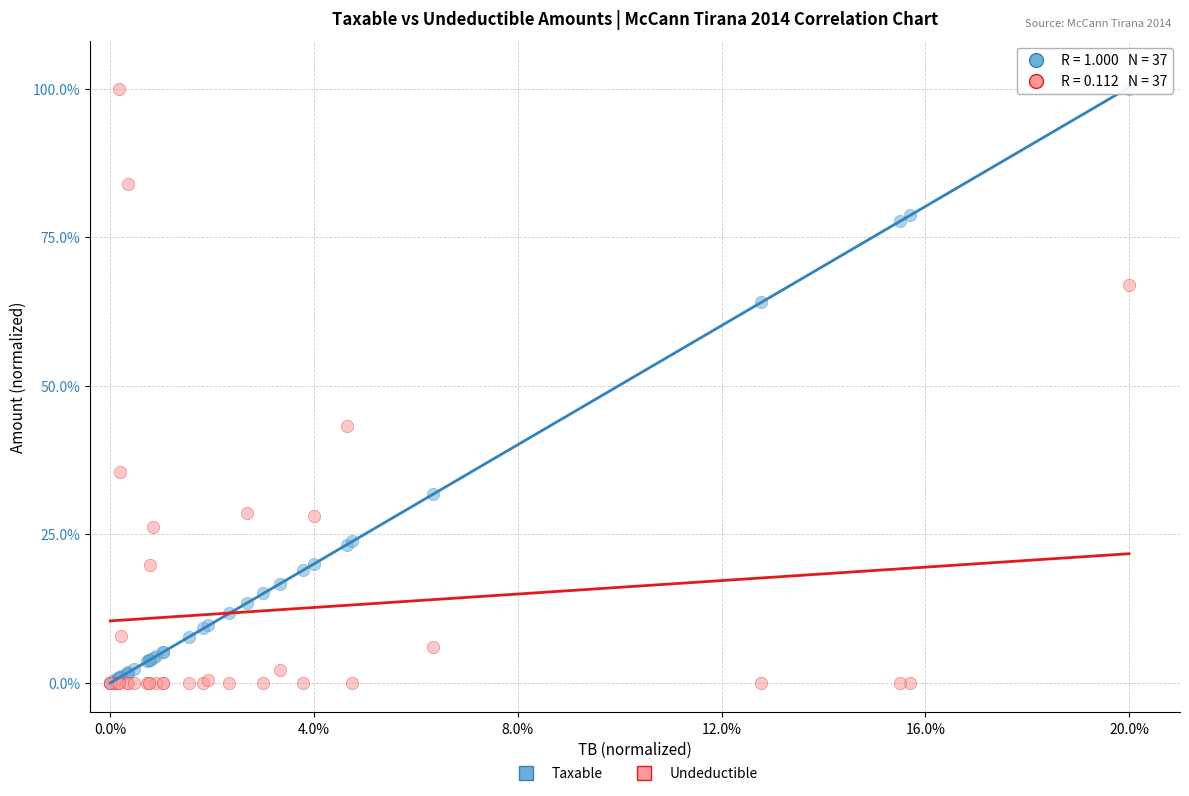

What are all the series names shown in the legend?

Taxable, Undeductible